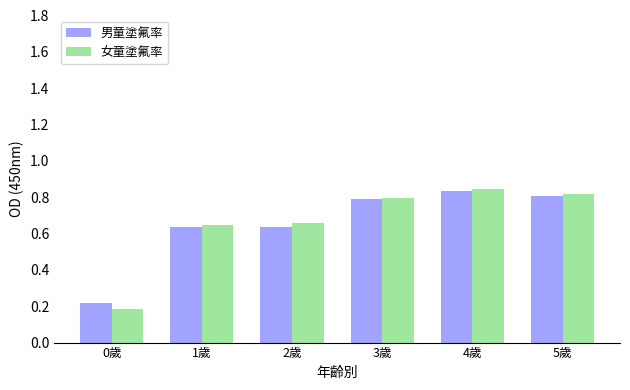

Which label corresponds to the smallest value in the chart?

0歲